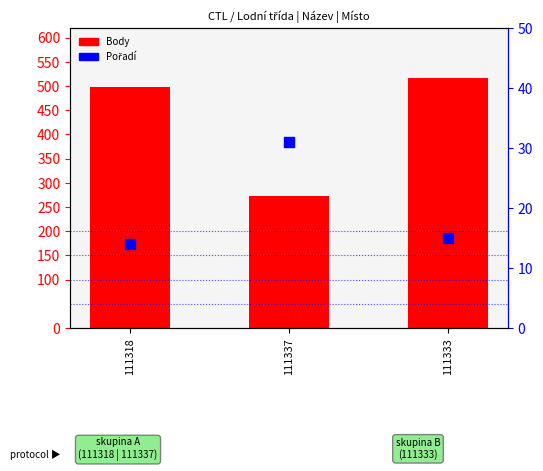

Which series has the largest Y range (max minus min)?

Body